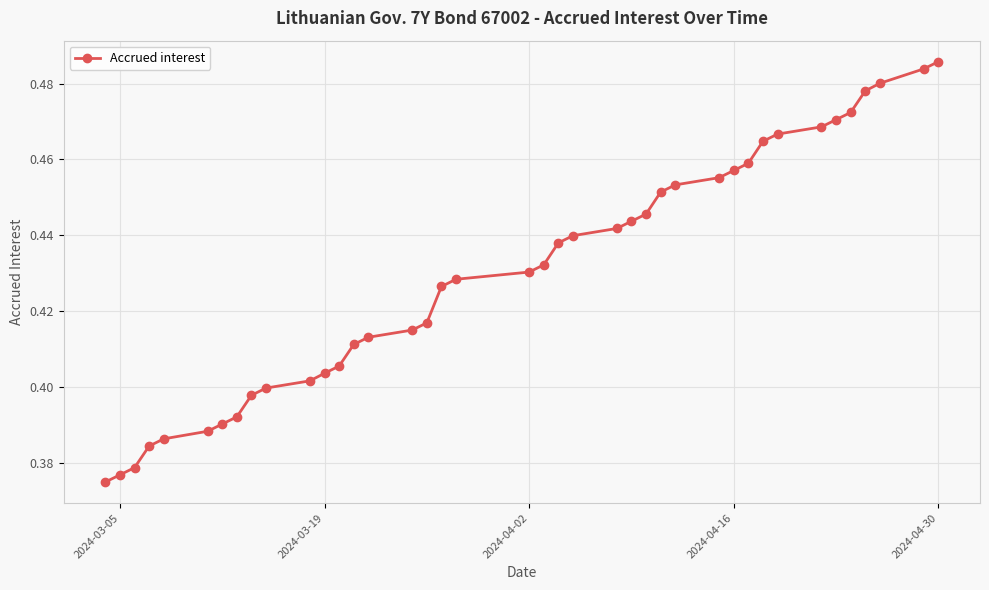

What is the sum of all values?

17.2